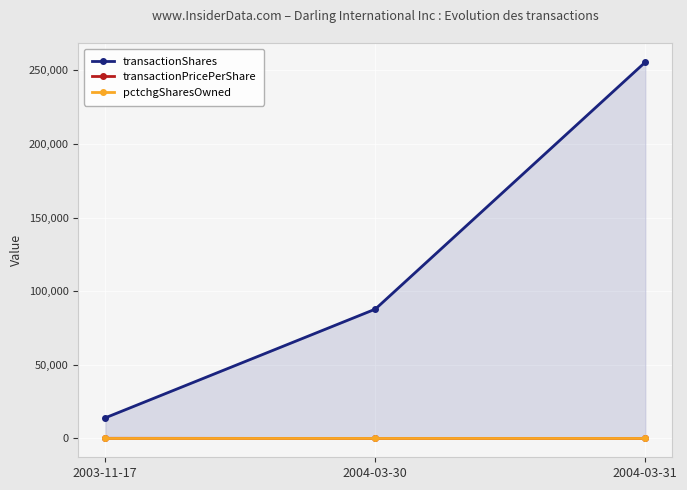

What position from the right is 2003-11-17?

3